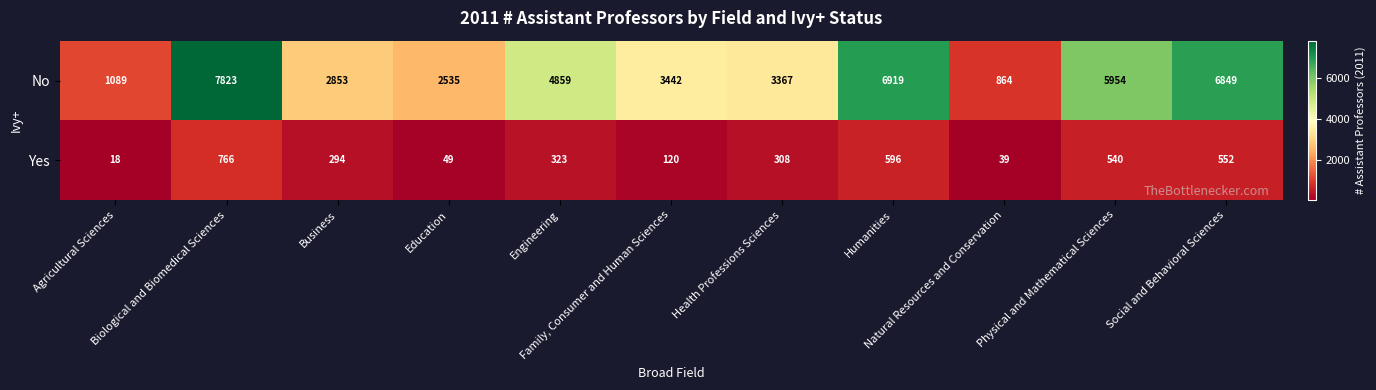

What is the minimum value shown in the chart?

18